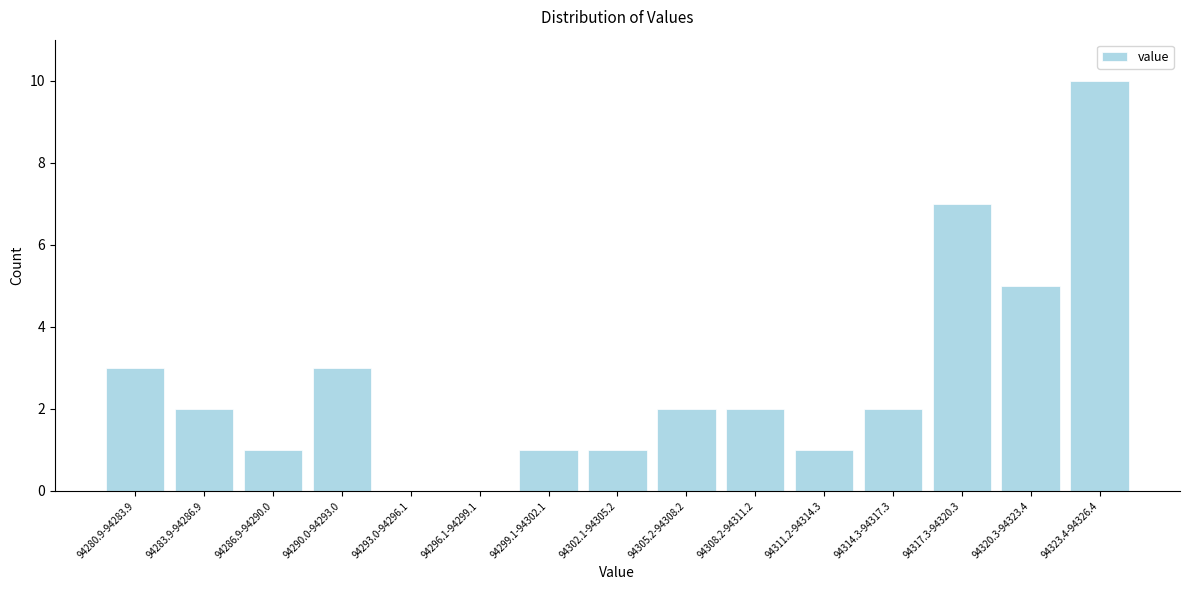

Reading right to left, transcribe all the data shown in this chart.

94323.4-94326.4=10	94320.3-94323.4=5	94317.3-94320.3=7	94314.3-94317.3=2	94311.2-94314.3=1	94308.2-94311.2=2	94305.2-94308.2=2	94302.1-94305.2=1	94299.1-94302.1=1	94296.1-94299.1=0	94293.0-94296.1=0	94290.0-94293.0=3	94286.9-94290.0=1	94283.9-94286.9=2	94280.9-94283.9=3